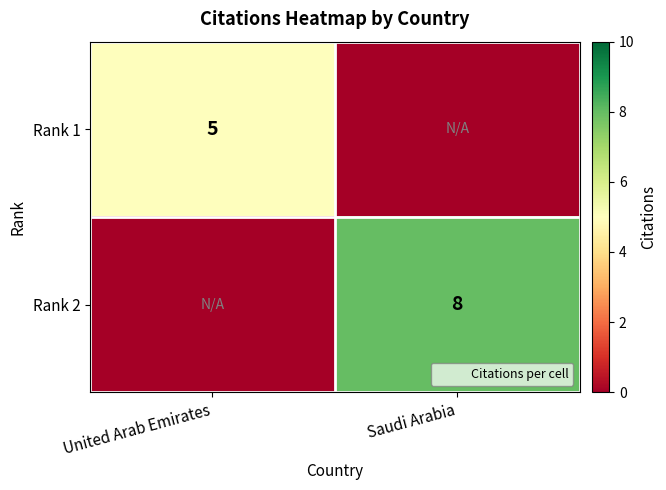

Is it true that Rank 2 equals 13 at Saudi Arabia?

False